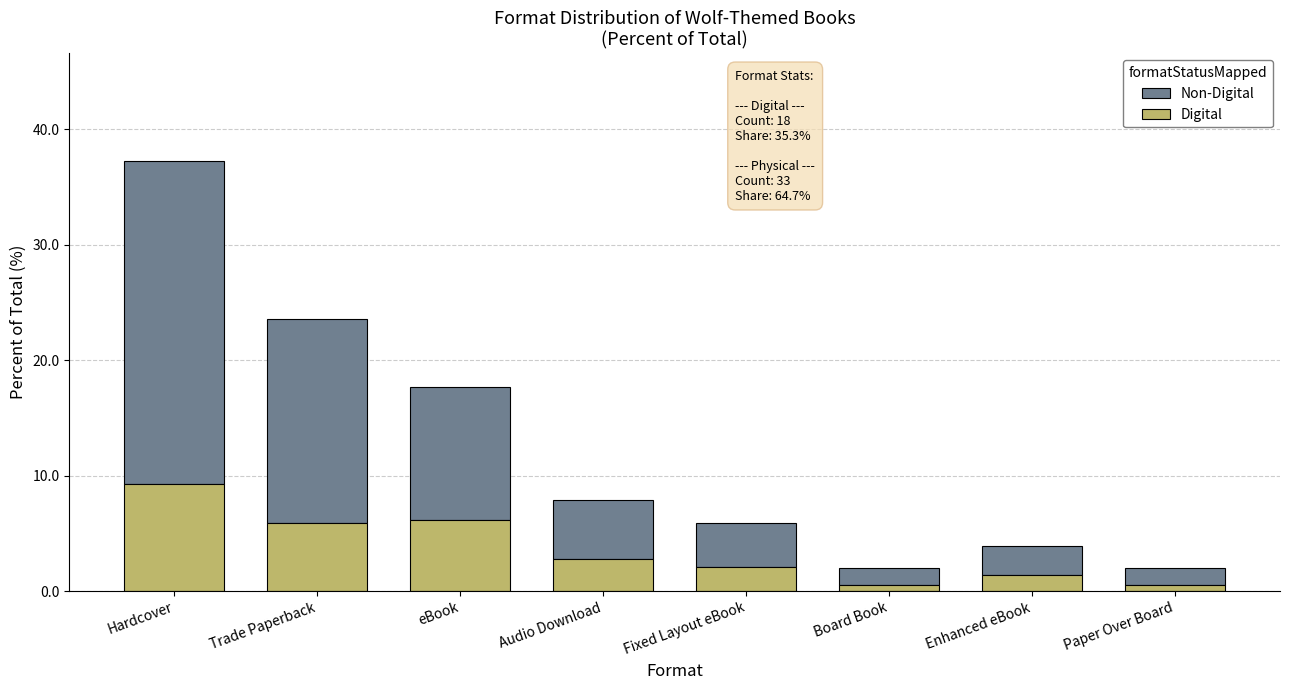

Count the number of categories in the chart.

8